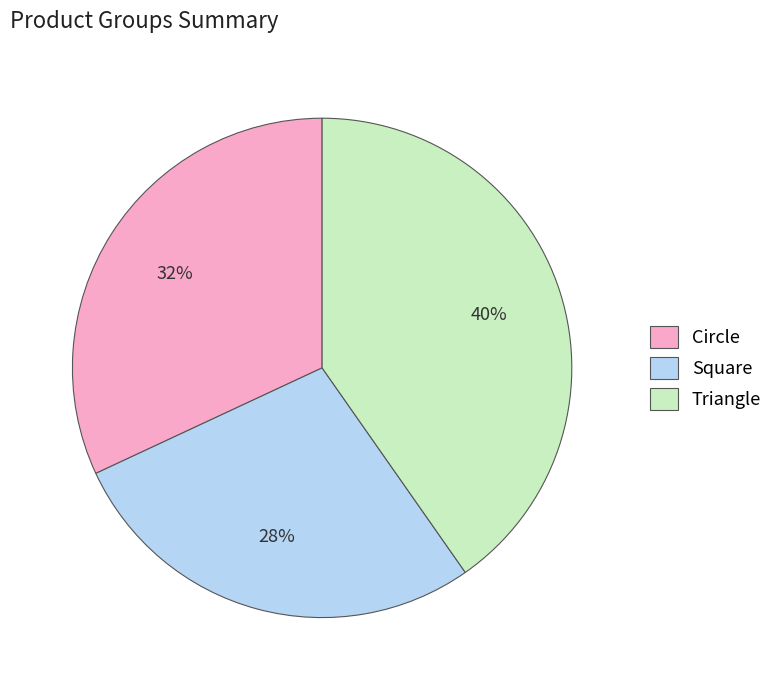

Which has a higher value, Square or Triangle?

Triangle